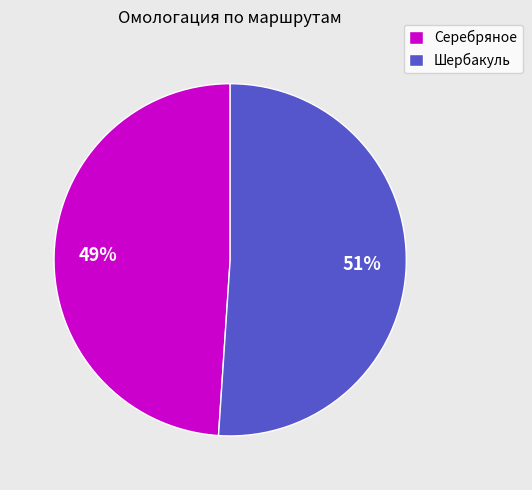

To the nearest percent, what is the combined percentage of Шербакуль and Серебряное?

100%